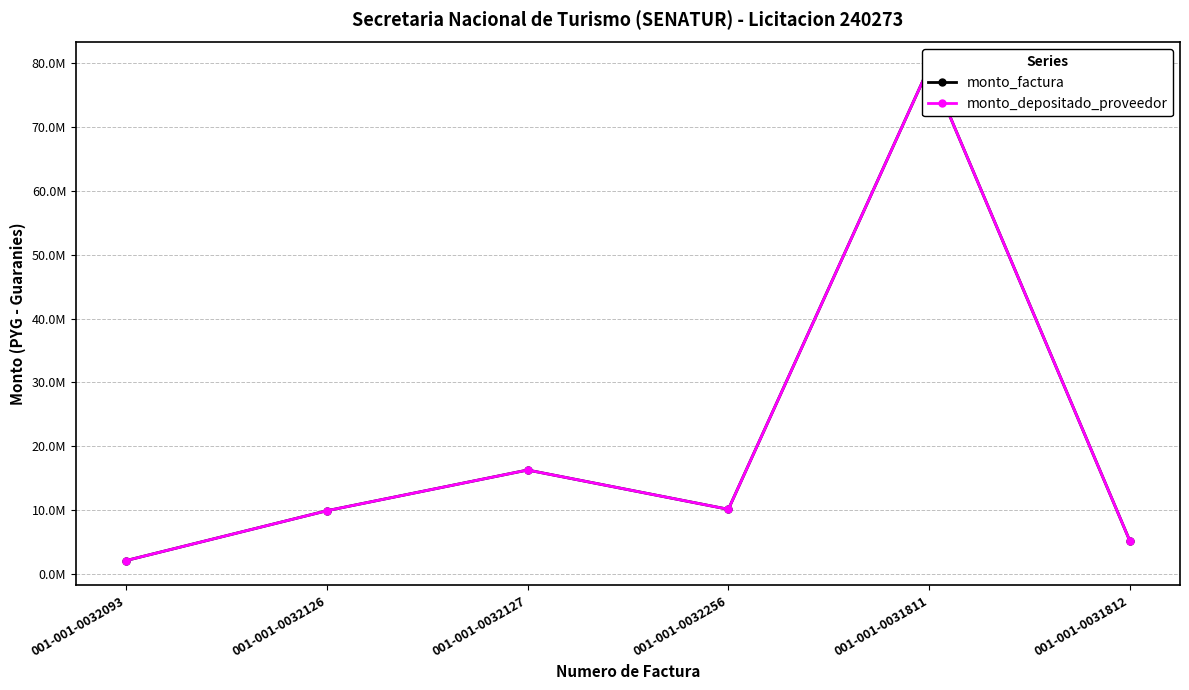

True or false: monto_factura and monto_depositado_proveedor intersect in this chart.

False